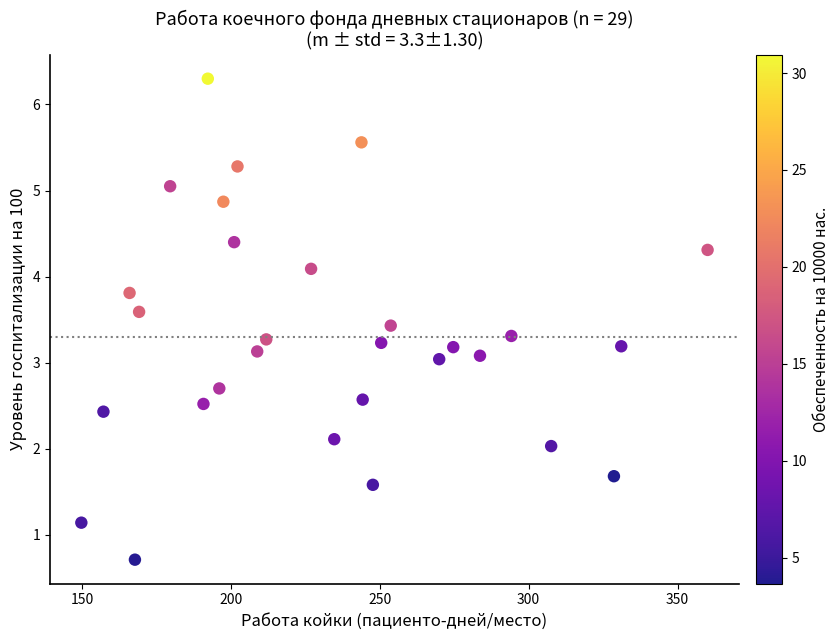

What is the range of X values (max minus min)?

210.4